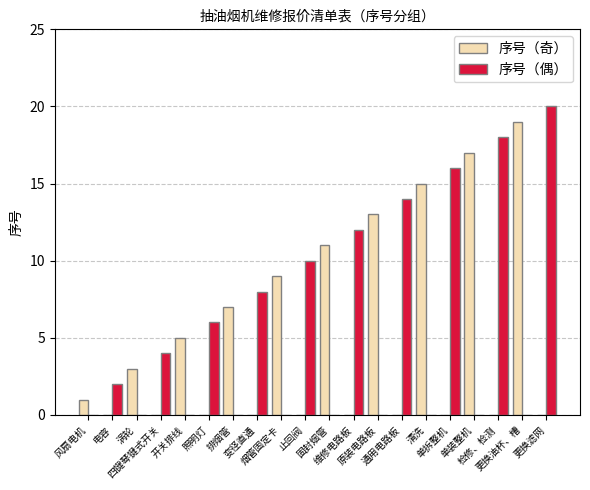

What is the highest value of the 序号（奇） series?

19